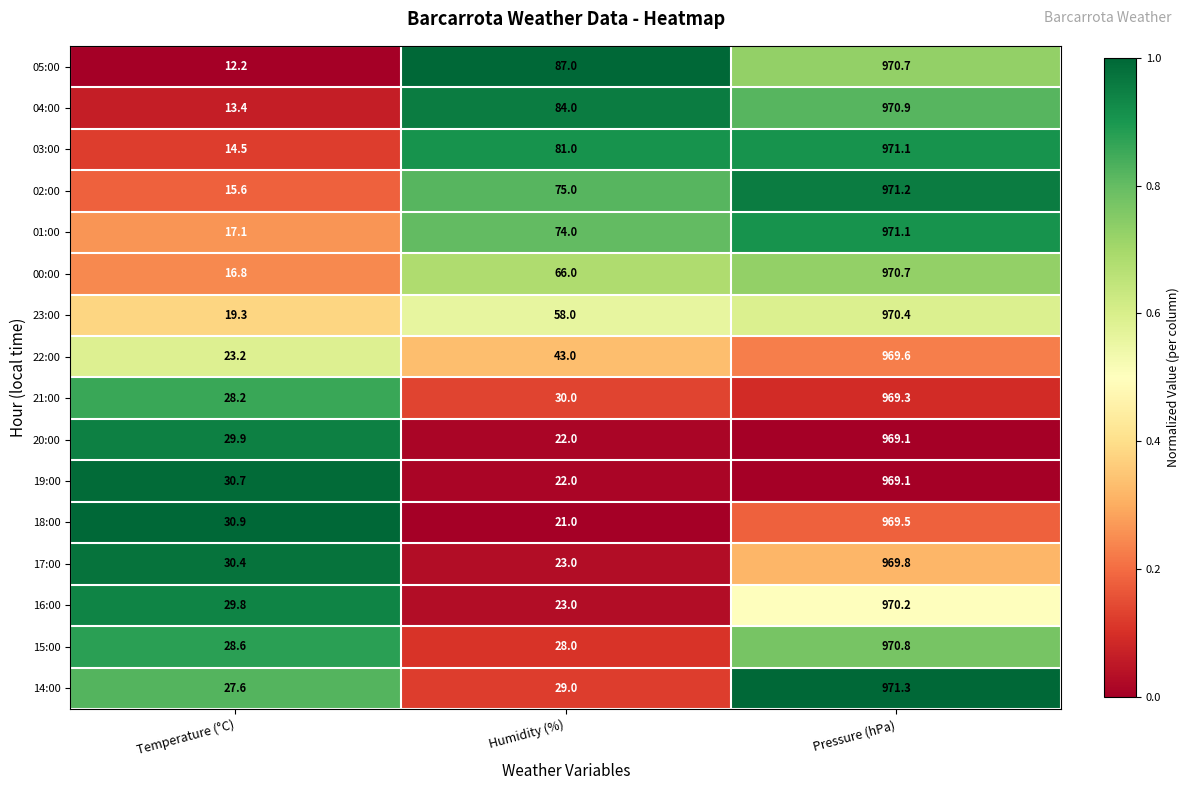

At which label does 02:00 reach its minimum?

Temperature (°C)